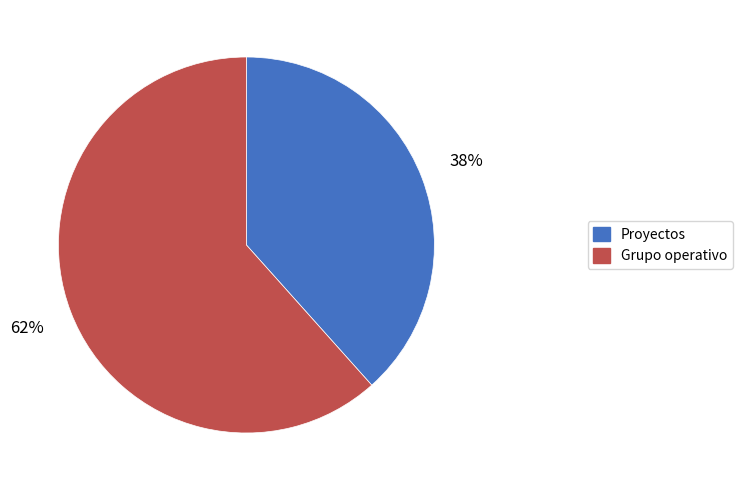

To the nearest percent, what is the average slice percentage?

50%